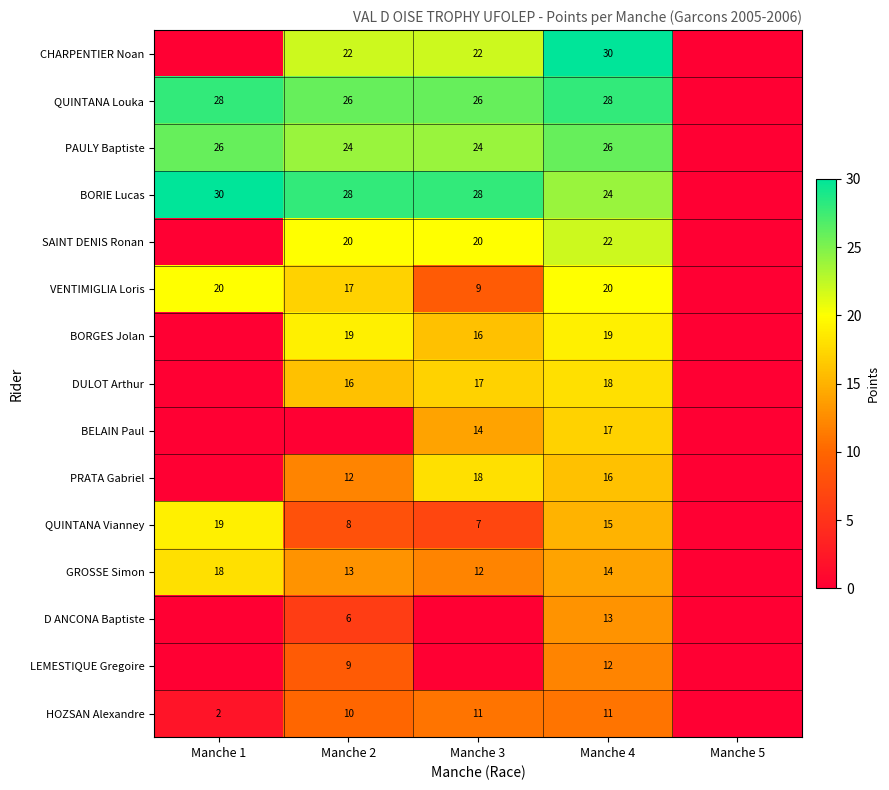

At which category is the sum across all series the highest?

Manche 4